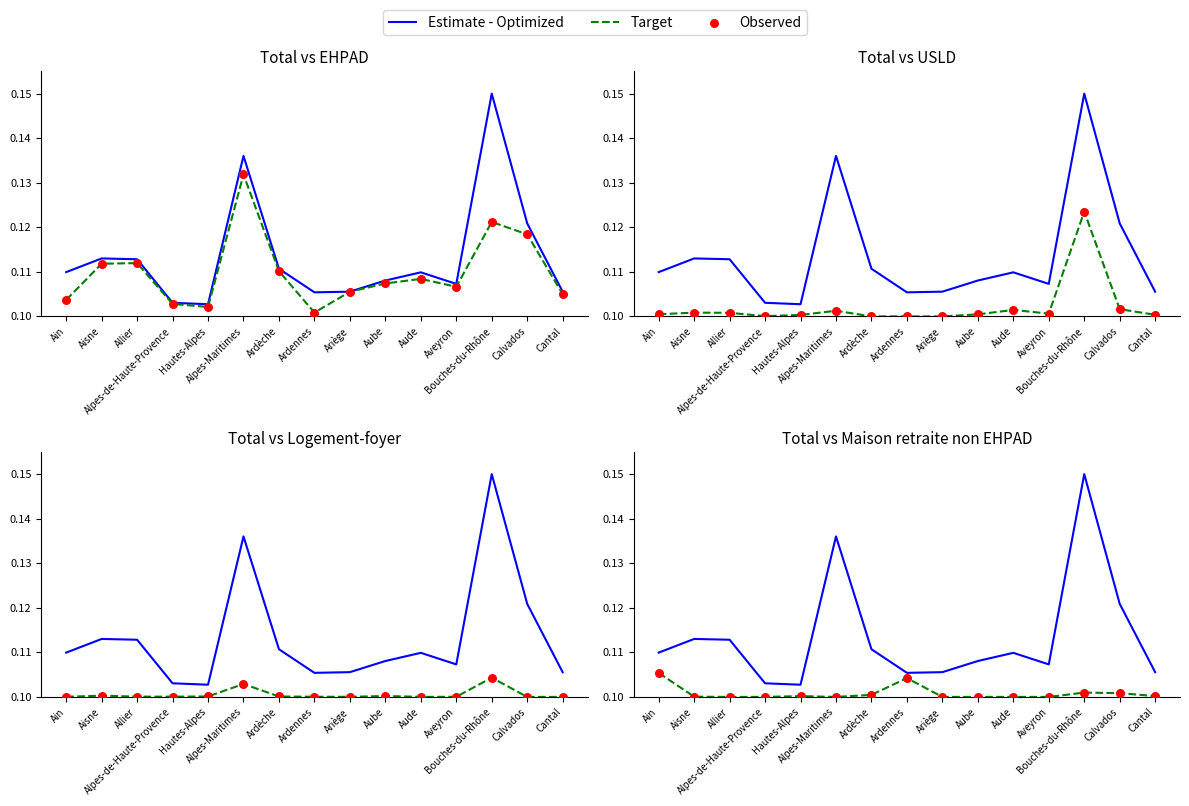

What is the total value across all series at Calvados?

0.3